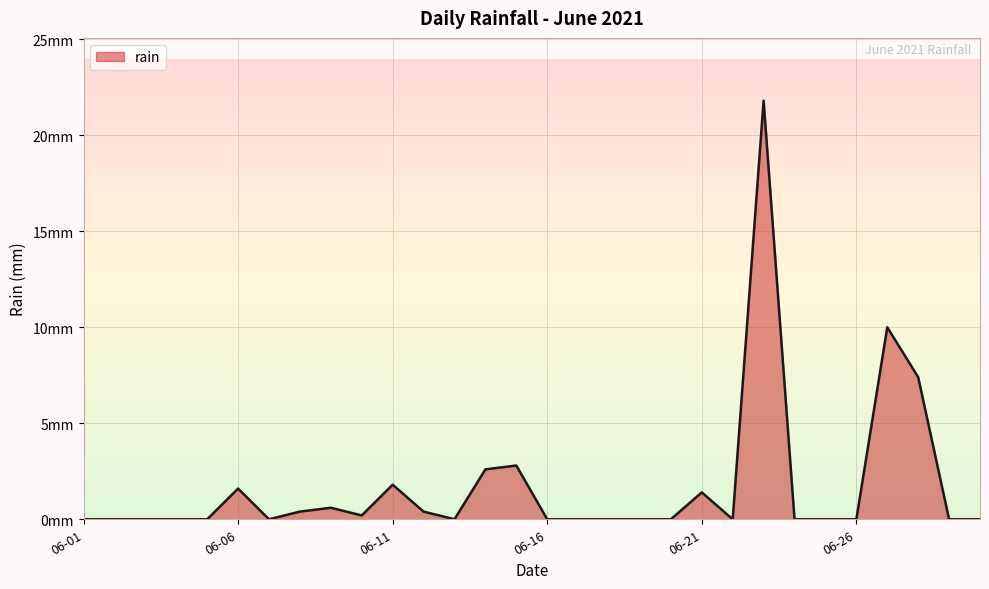

How many points are lower than both their immediate neighbors (excluding endpoints)?

4